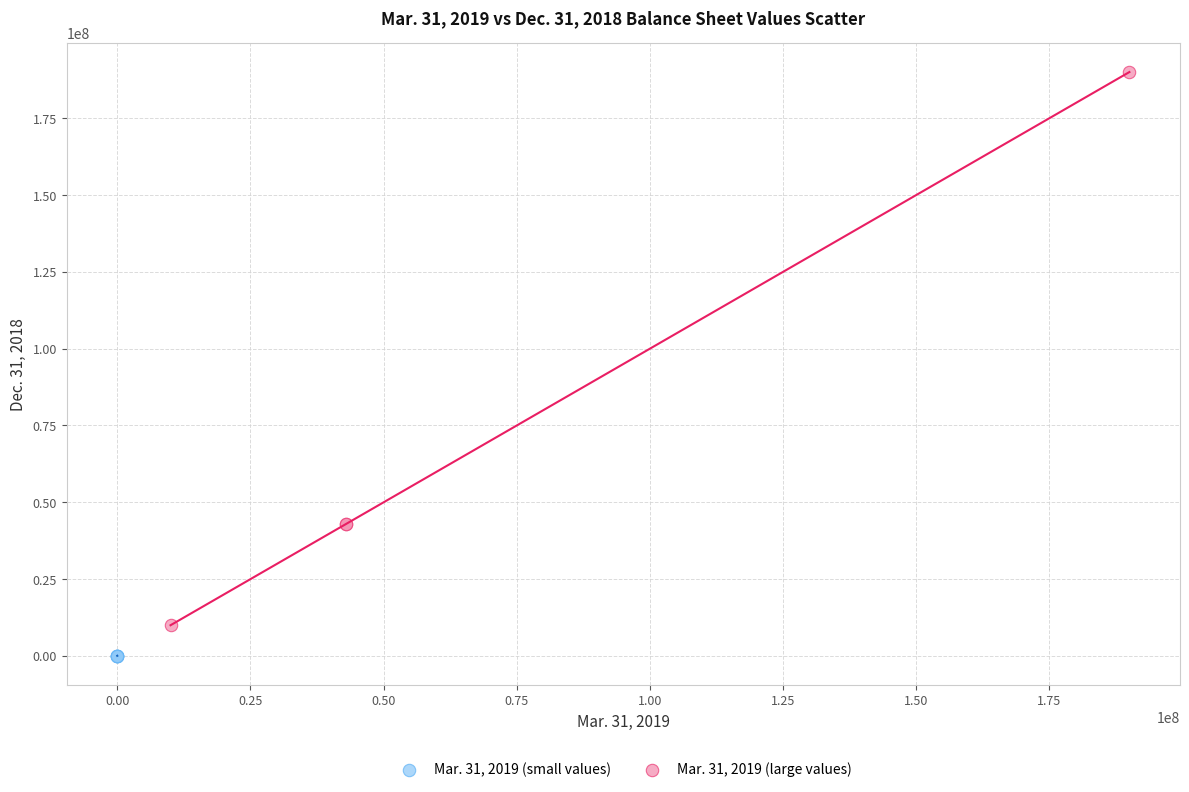

Which series has the widest spread of Y values?

Mar. 31, 2019 (large values)